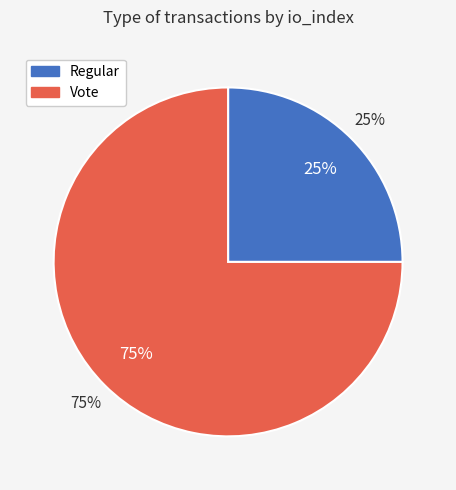

Rank the categories by value from lowest to highest.

Regular, Vote